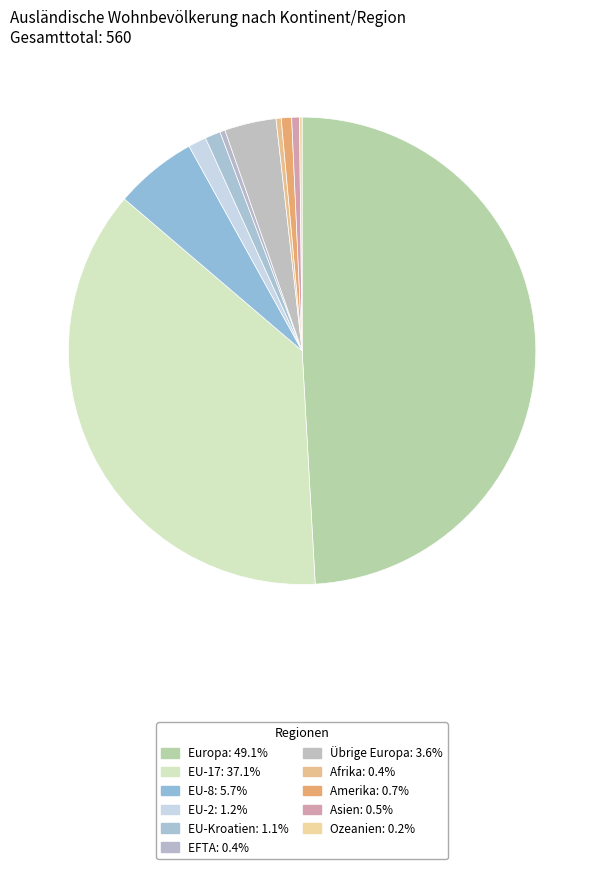

Rank the categories by value from highest to lowest.

Europa, EU-17, EU-8, Übrige Europa, EU-2, EU-Kroatien, Amerika, Asien, EFTA, Afrika, Ozeanien